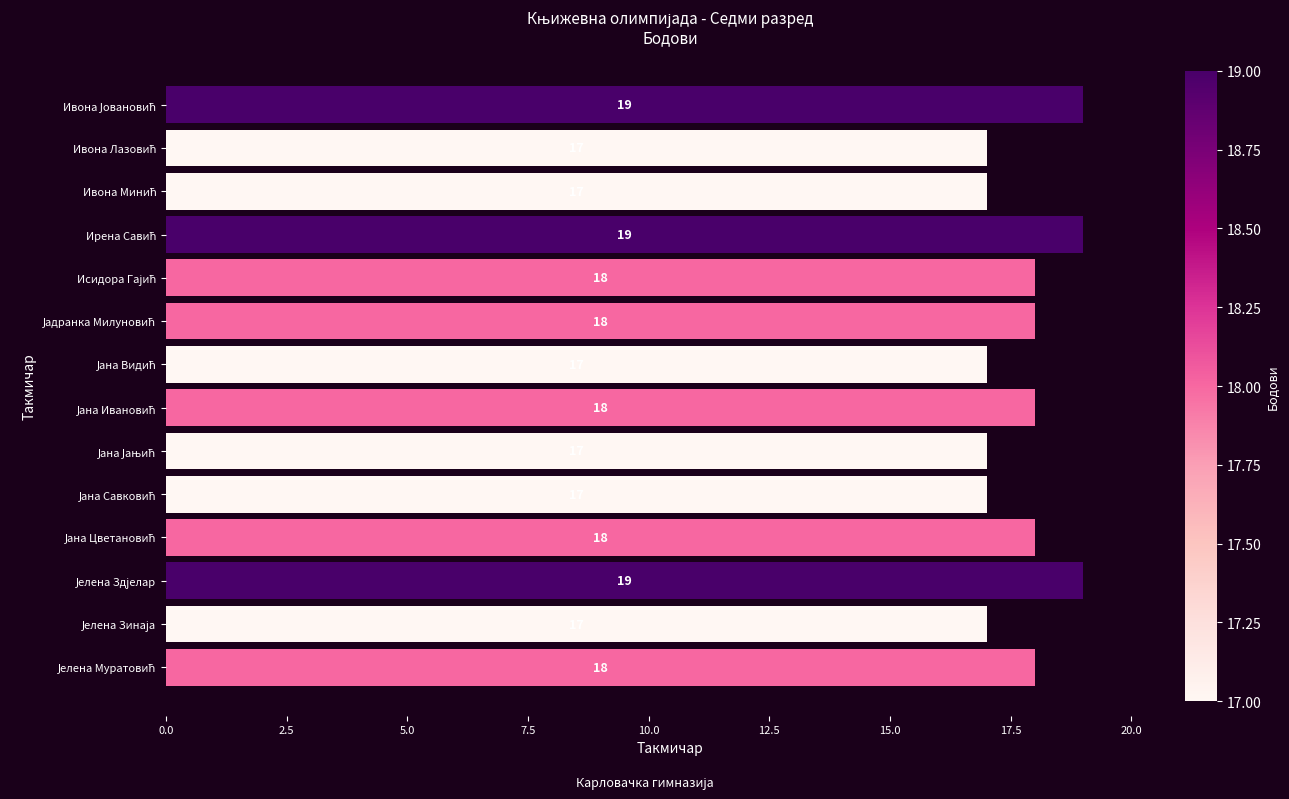

Count the values in the range 17 to 18.

11